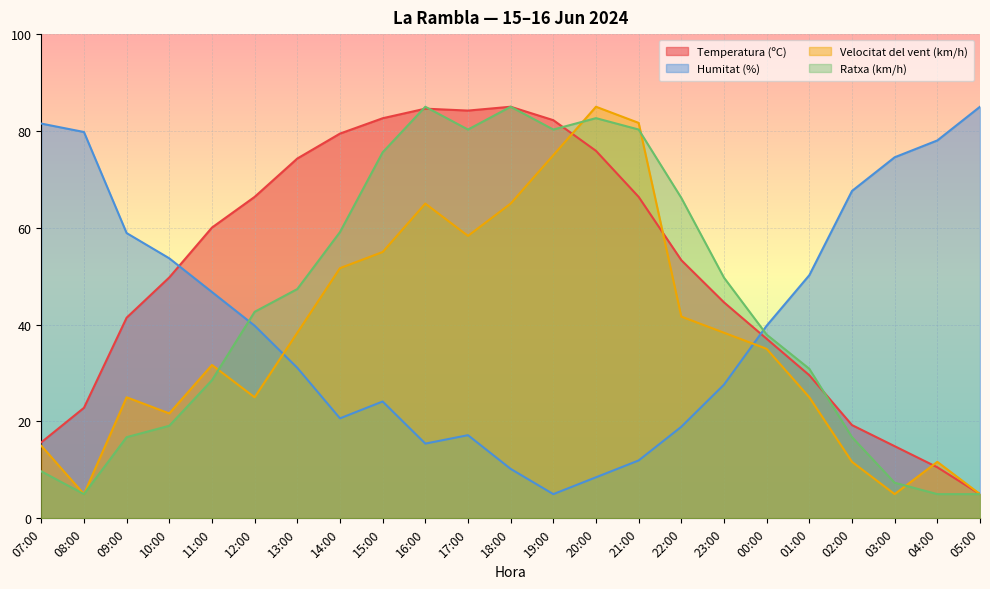

How many categories are shown in the chart?

23